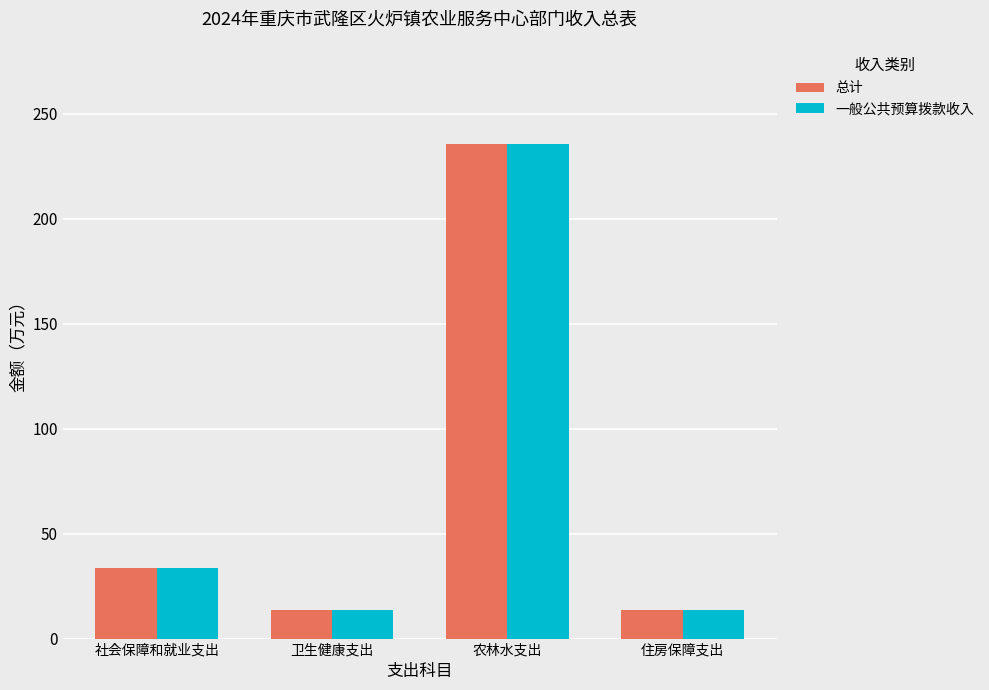

What is the lowest value of the 总计 series?

13.7